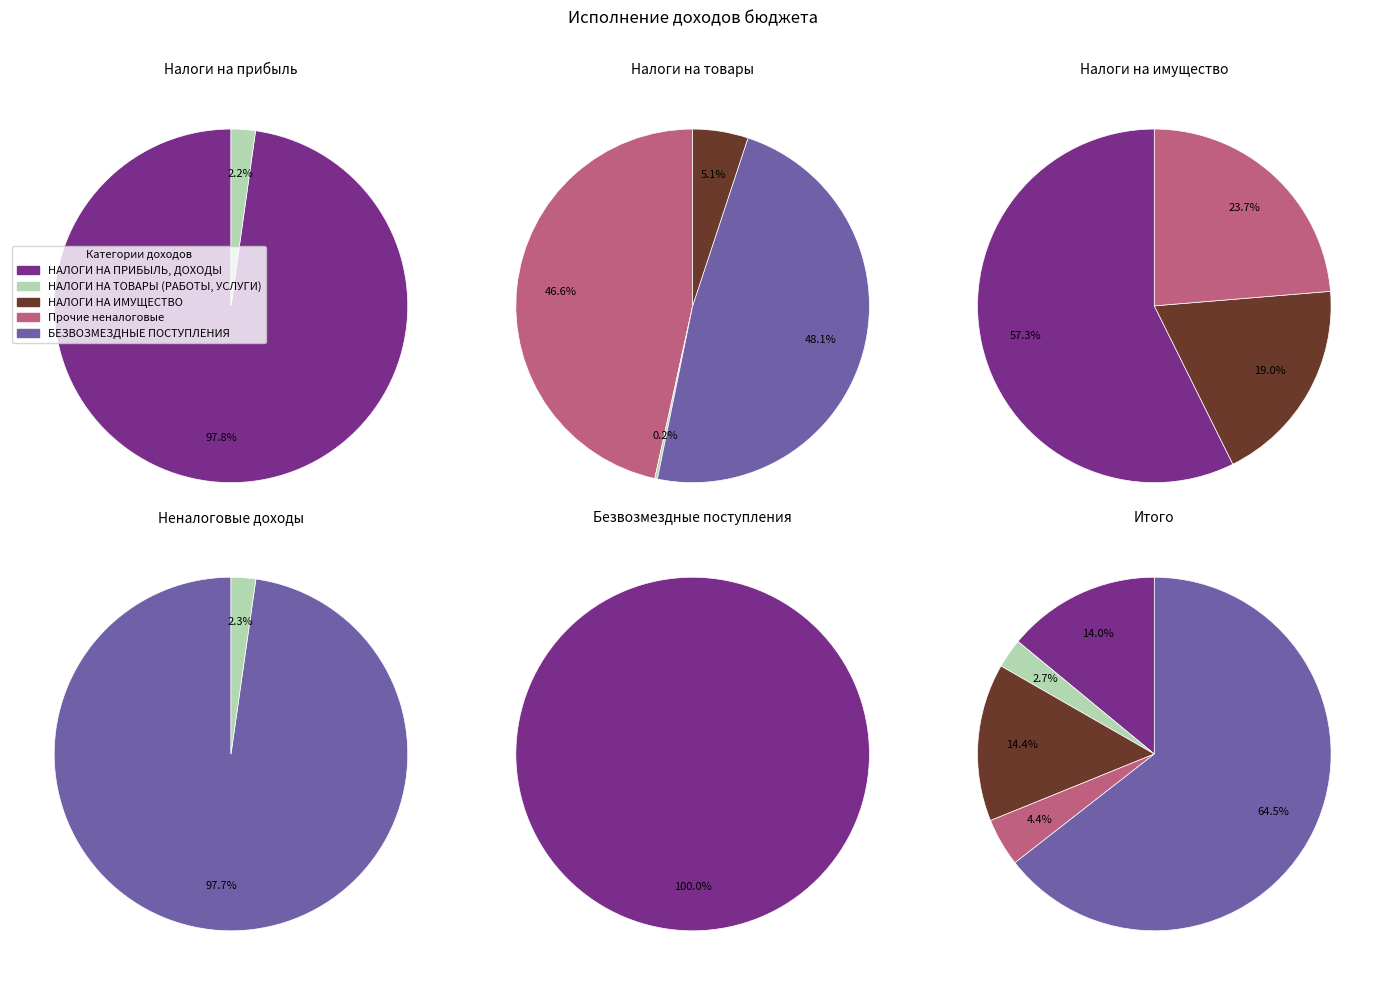

True or false: НАЛОГИ НА ИМУЩЕСТВО accounts for 20% of the total.

False